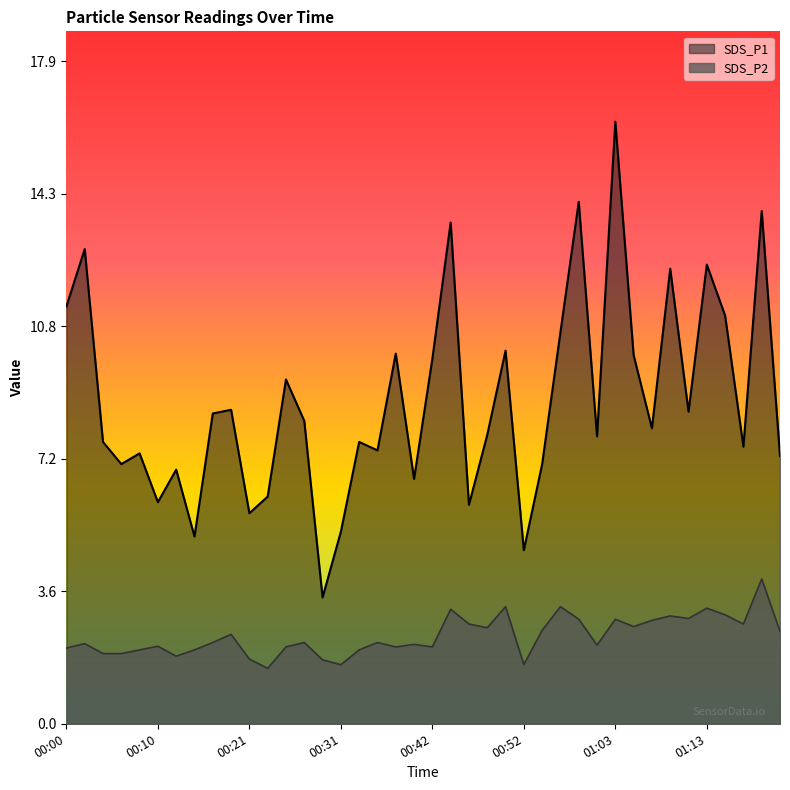

Between 01:01 and 01:07, which series saw the biggest shift?

SDS_P2